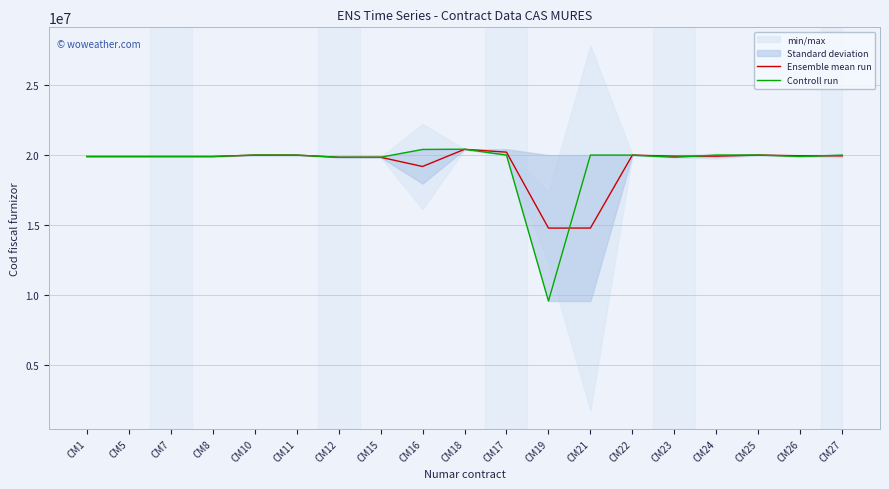

Read the Ensemble mean run value at CM12.

19853602.0